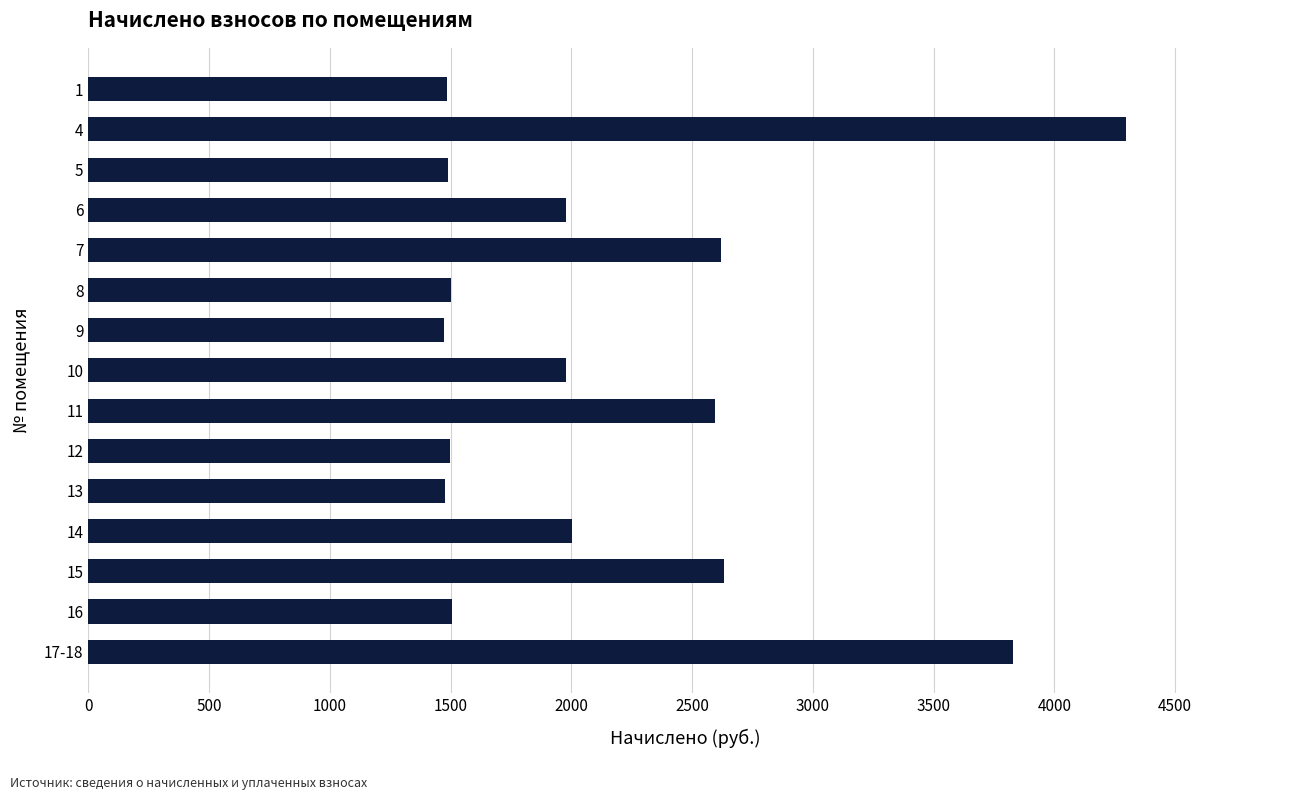

What is the change in value from 11 to 12?

-1097.1